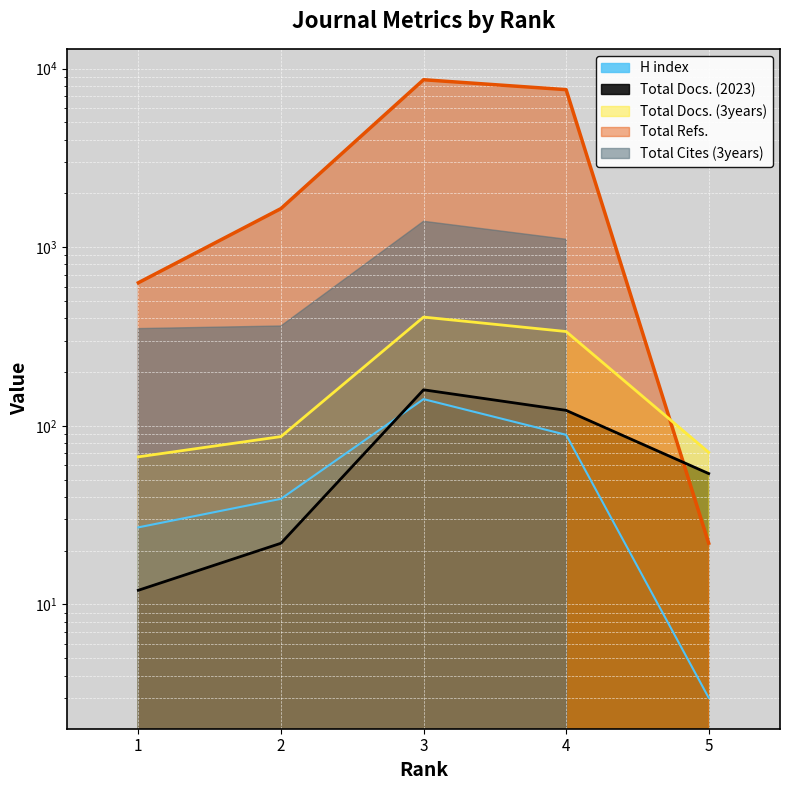

Which series has the widest spread of values?

Total Refs.